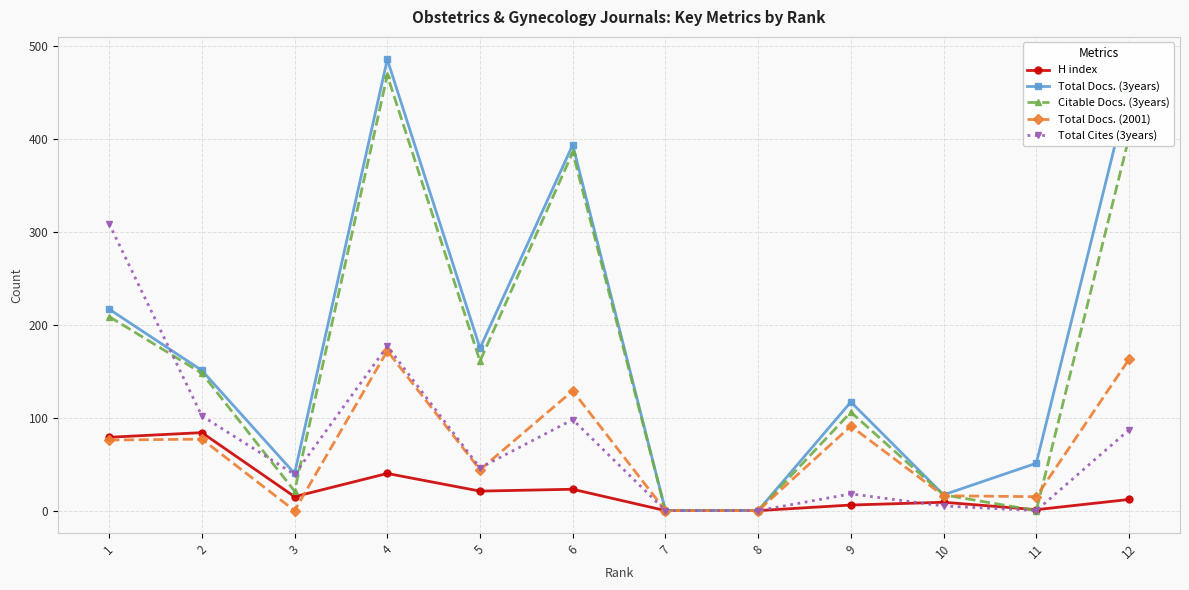

What is the value of the Total Docs. (2001) point at the 6th from the left?

129